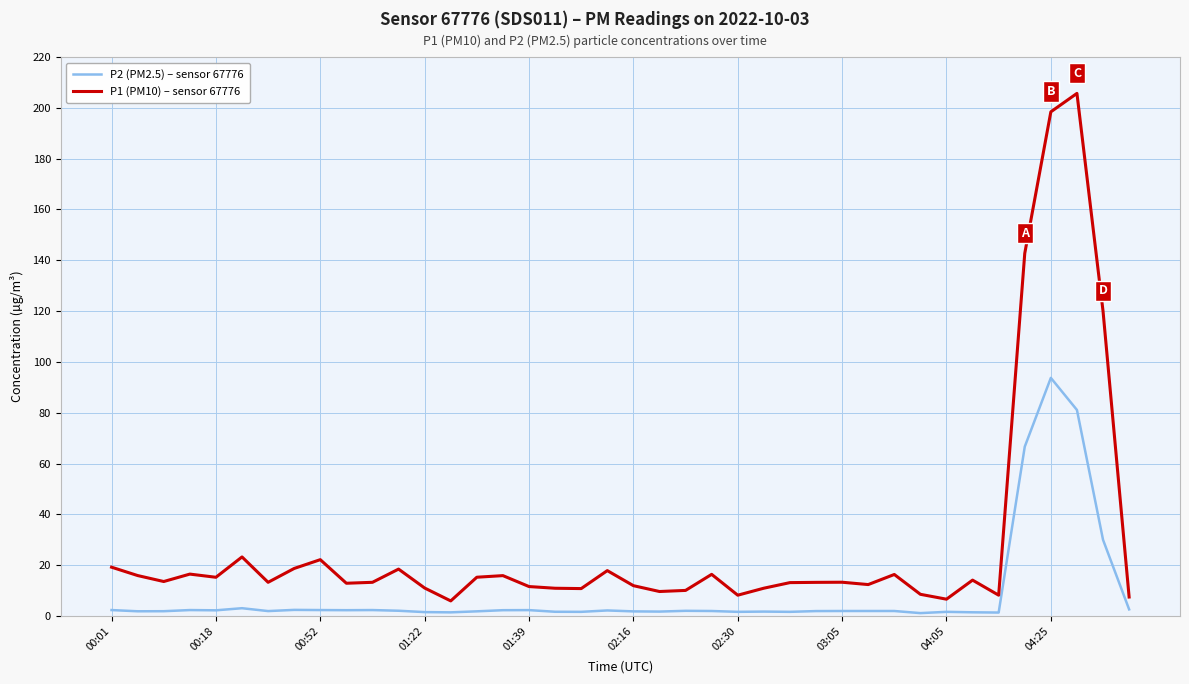

True or false: P2 (PM2.5) – sensor 67776 and P1 (PM10) – sensor 67776 intersect in this chart.

False